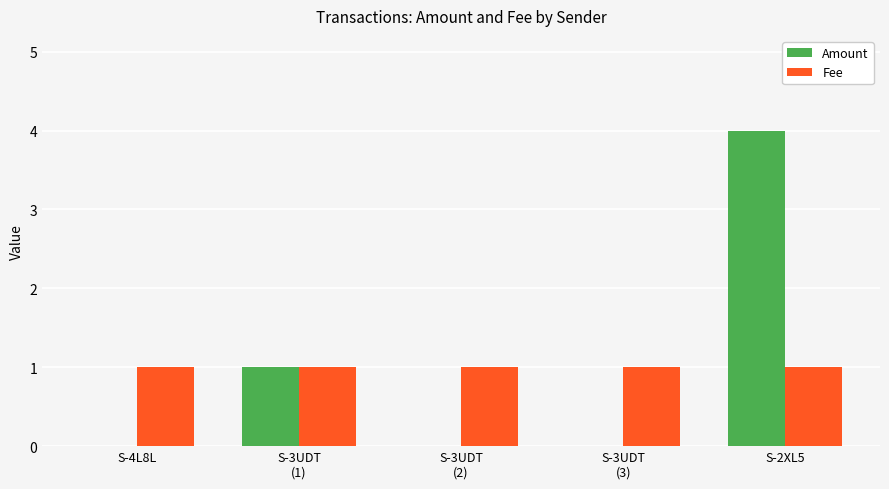

True or false: Fee has a value of 1 at S-4L8L.

True